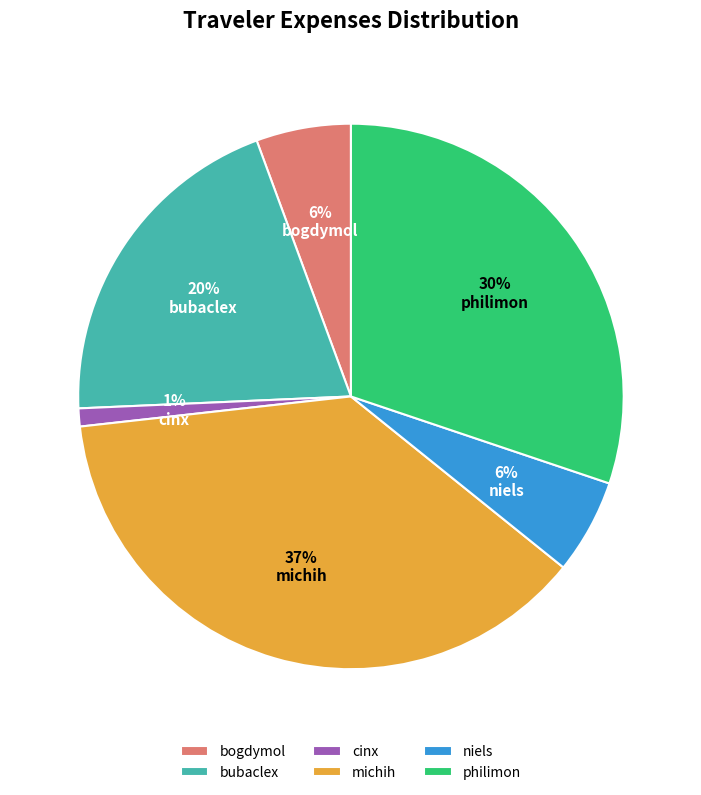

To the nearest percent, what is the average slice percentage?

17%